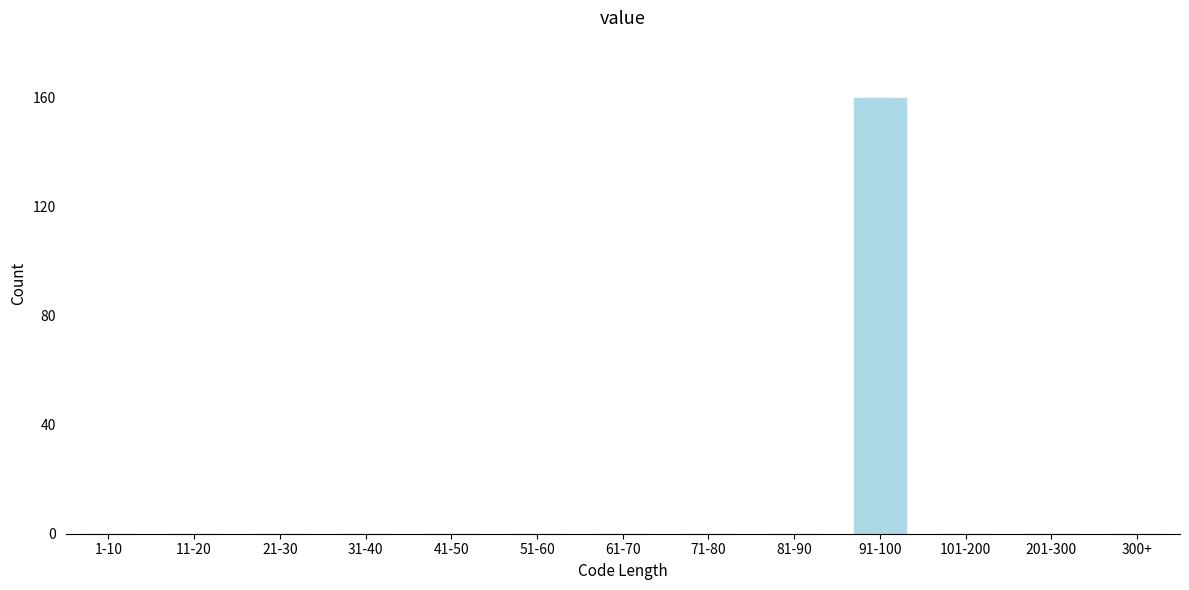

Reading left to right, what are all the values shown in this chart?

1-10=0	11-20=0	21-30=0	31-40=0	41-50=0	51-60=0	61-70=0	71-80=0	81-90=0	91-100=160	101-200=0	201-300=0	300+=0